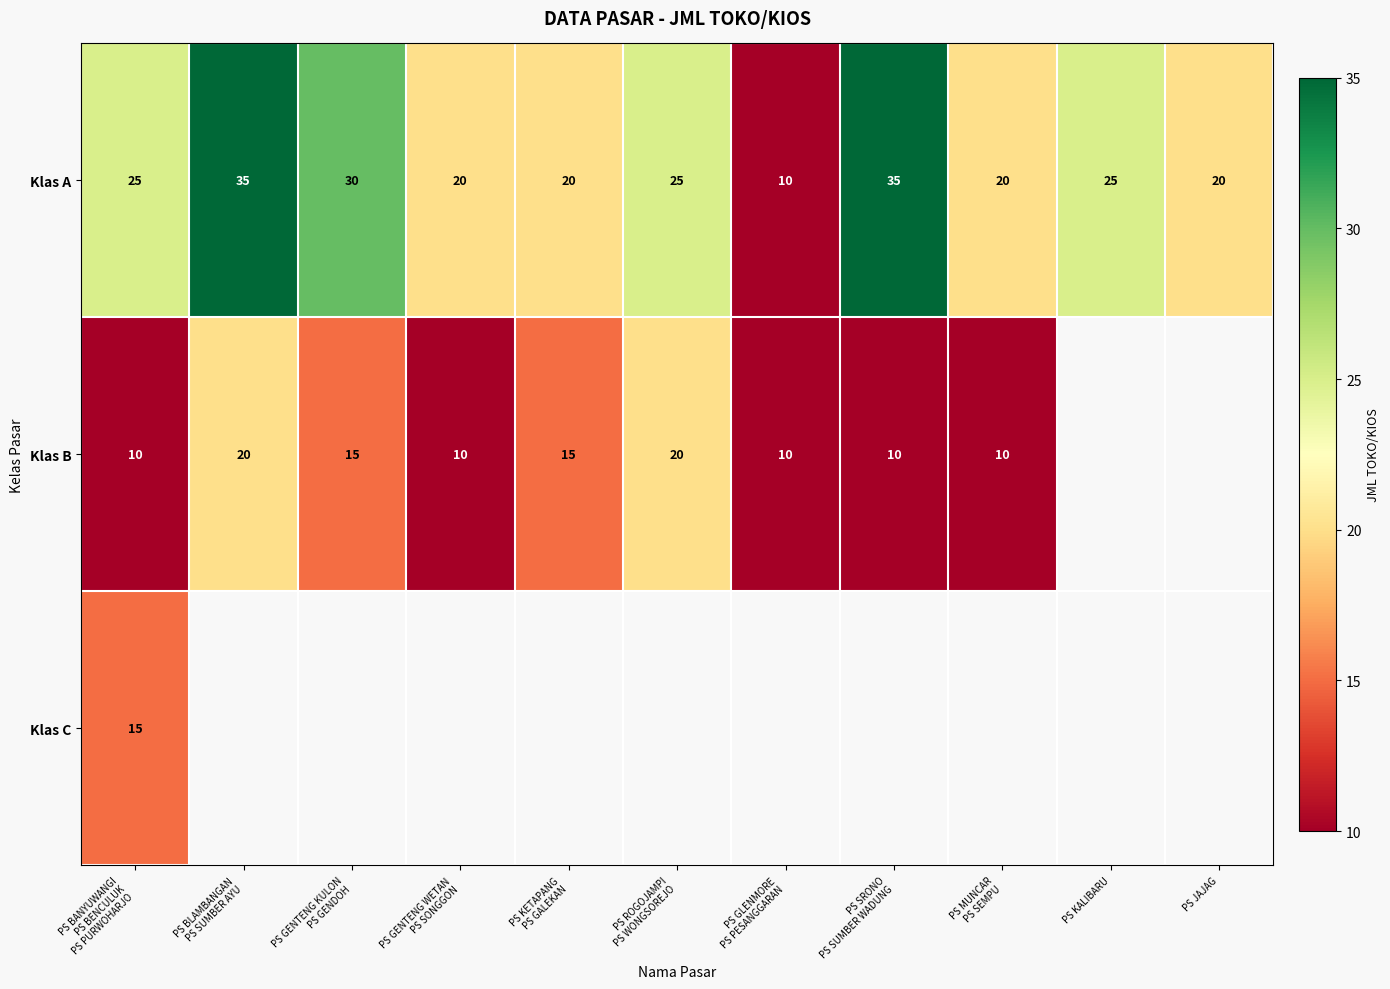

The value of Klas A at PS JAJAG is 20. True or false?

True